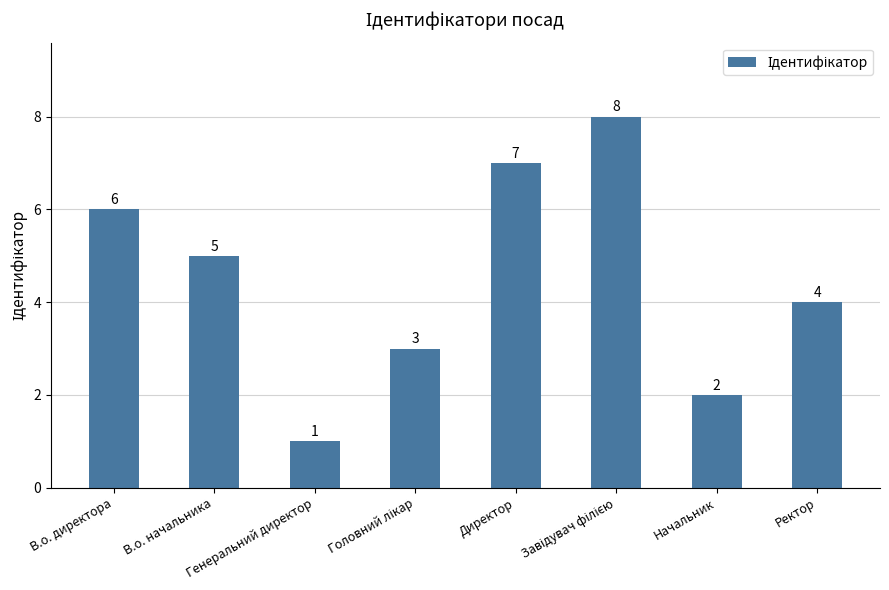

What is the minimum value shown in the chart?

1